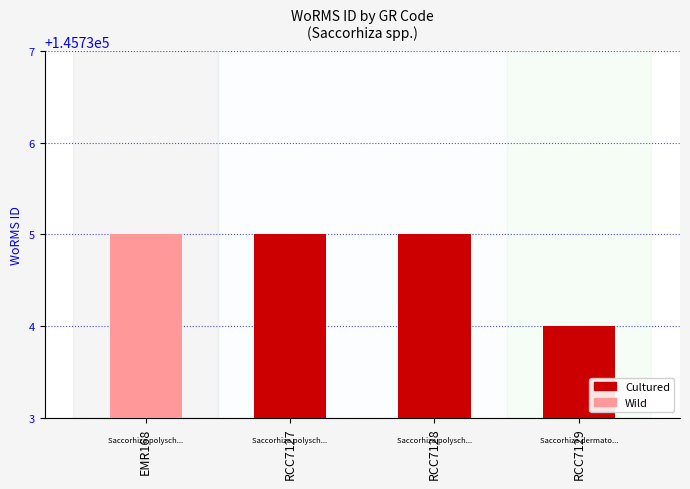

What is the sum of the values at EMR168 and RCC7129?

291469